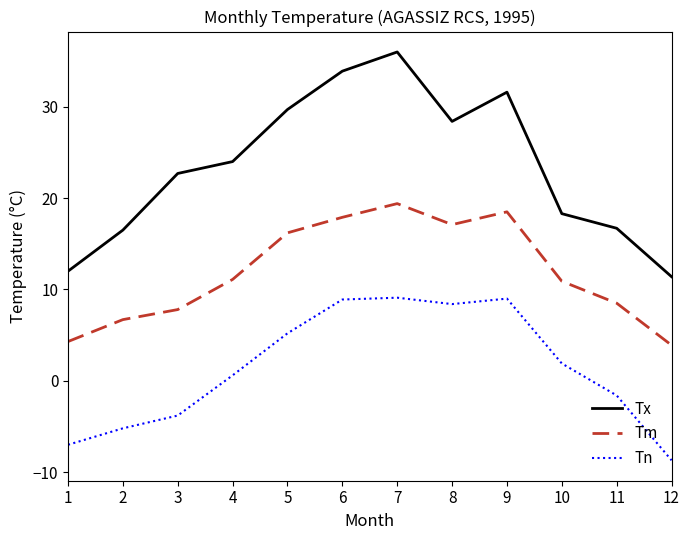

What is the difference between the maximum and second lowest values in the Tn series?

16.1